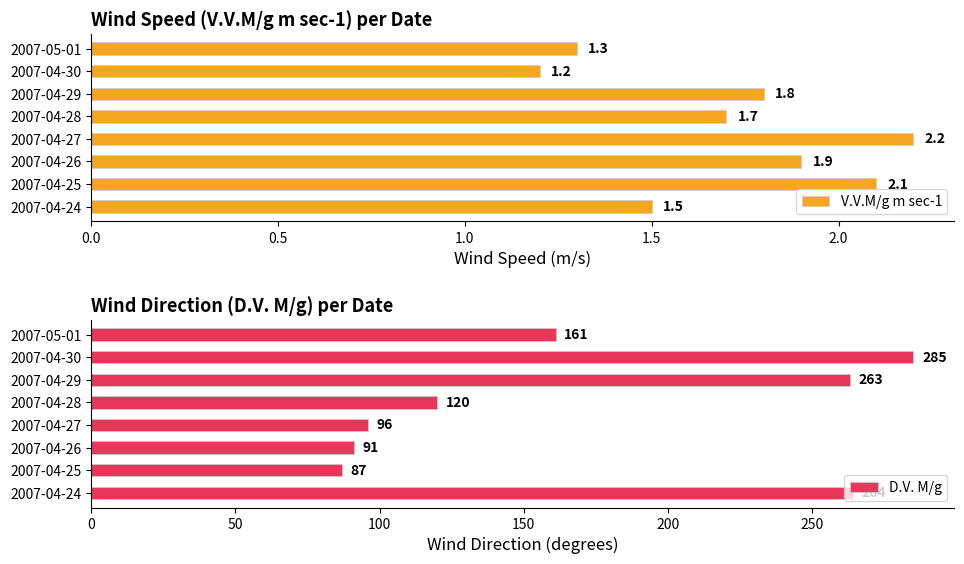

Count the V.V.M/g m sec-1 values in the range 1 to 2.

6